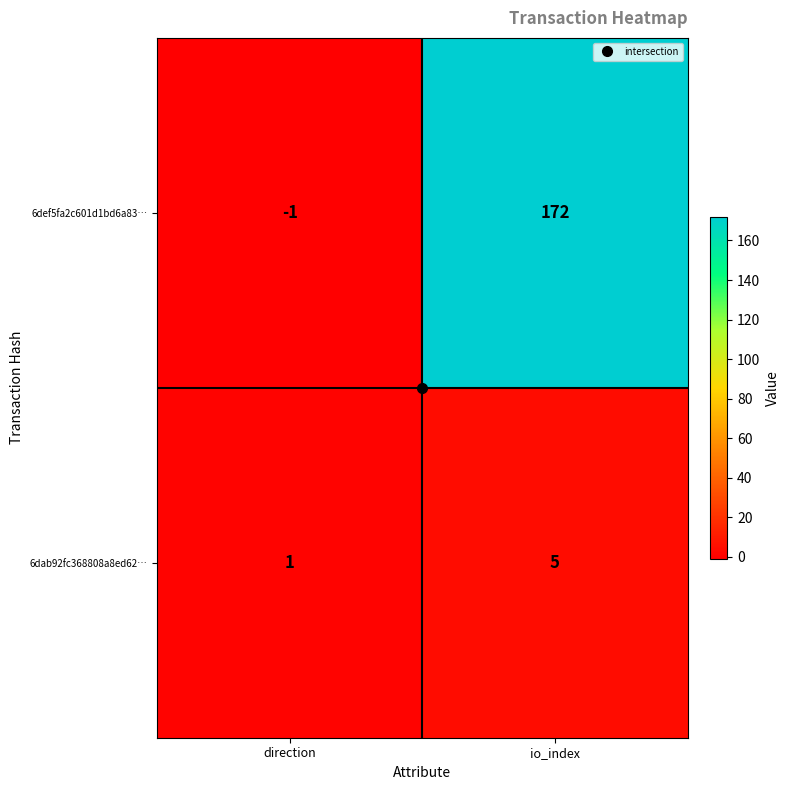

What is the sum of all 6dab92fc368808a8ed62… values?

6